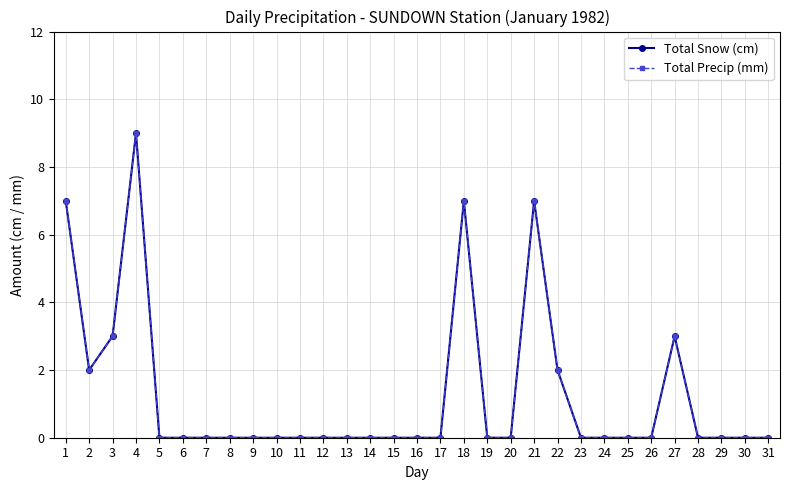

How many interior local peaks does the Total Precip (mm) series have?

4